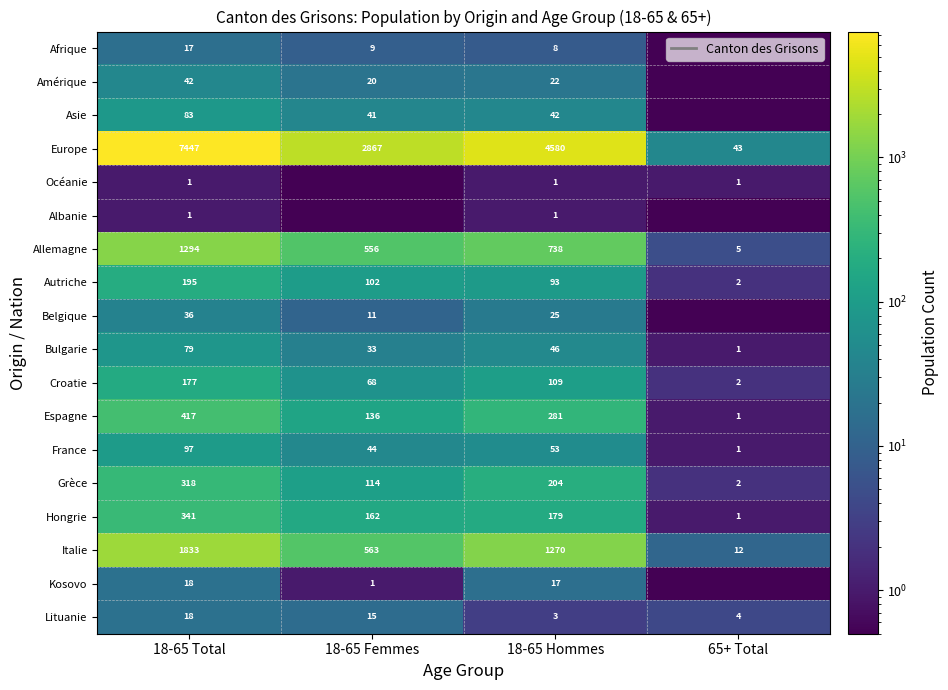

What is the total value across all series at 18-65 Hommes?

7672.0